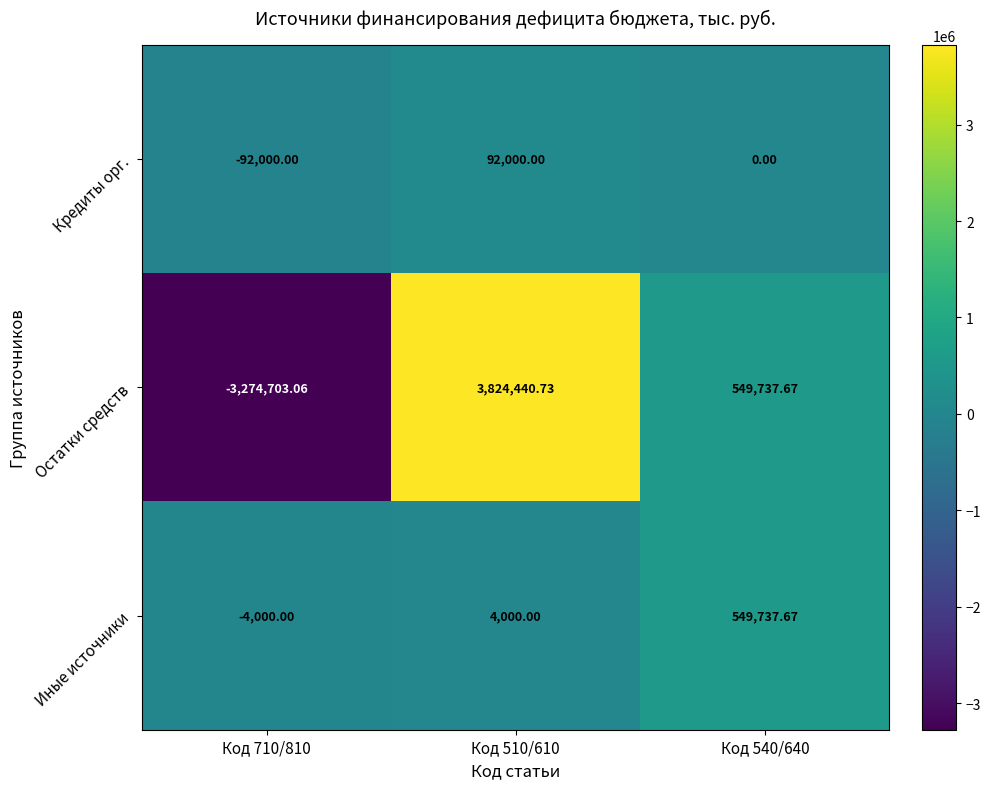

Which series has the widest spread of values?

Остатки средств